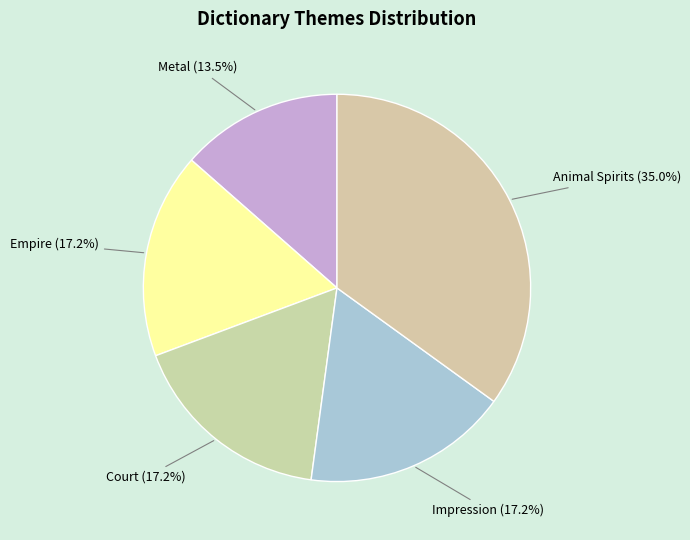

What percentage is the Court slice, to the nearest percent?

17%